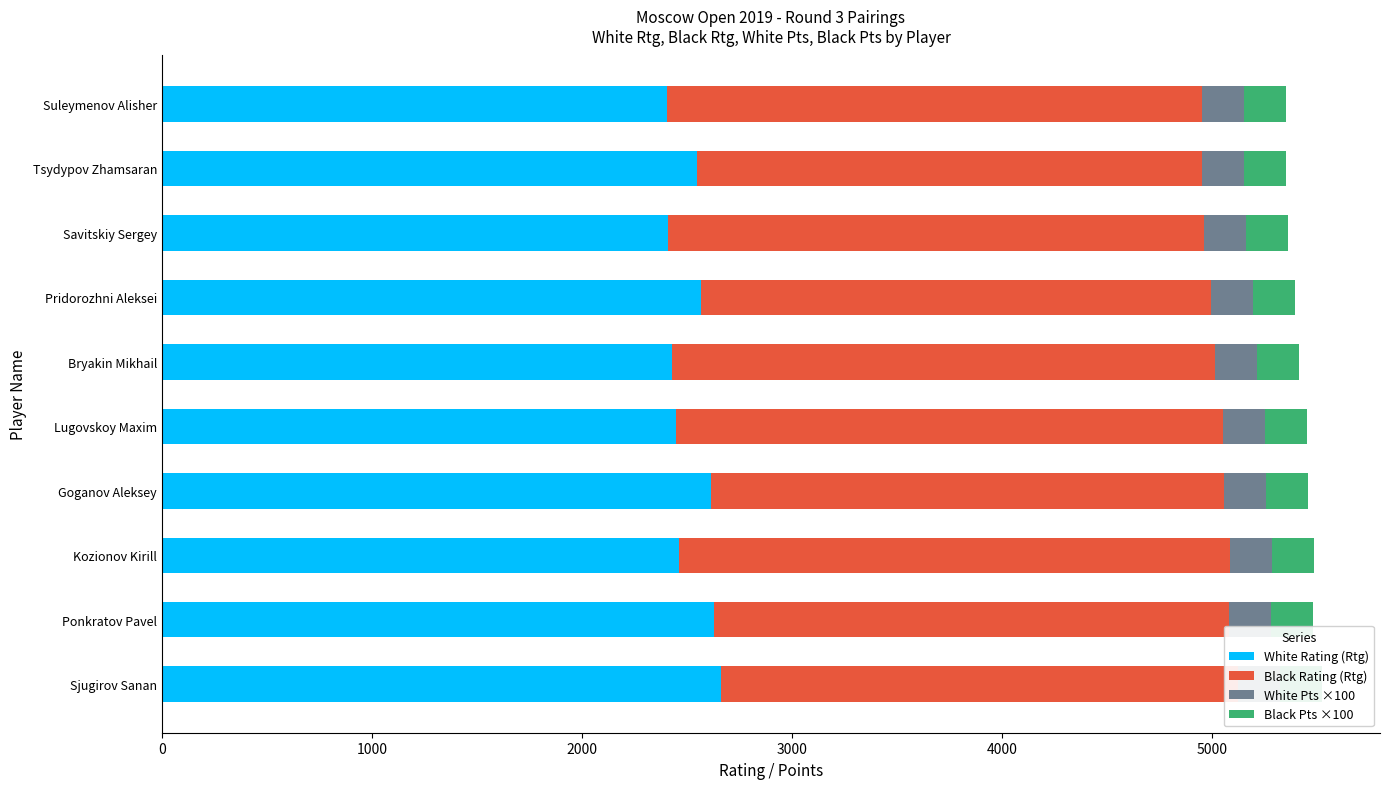

Rank the series by their maximum value, from lowest to highest.

White Pts ×100, Black Pts ×100, Black Rating (Rtg), White Rating (Rtg)